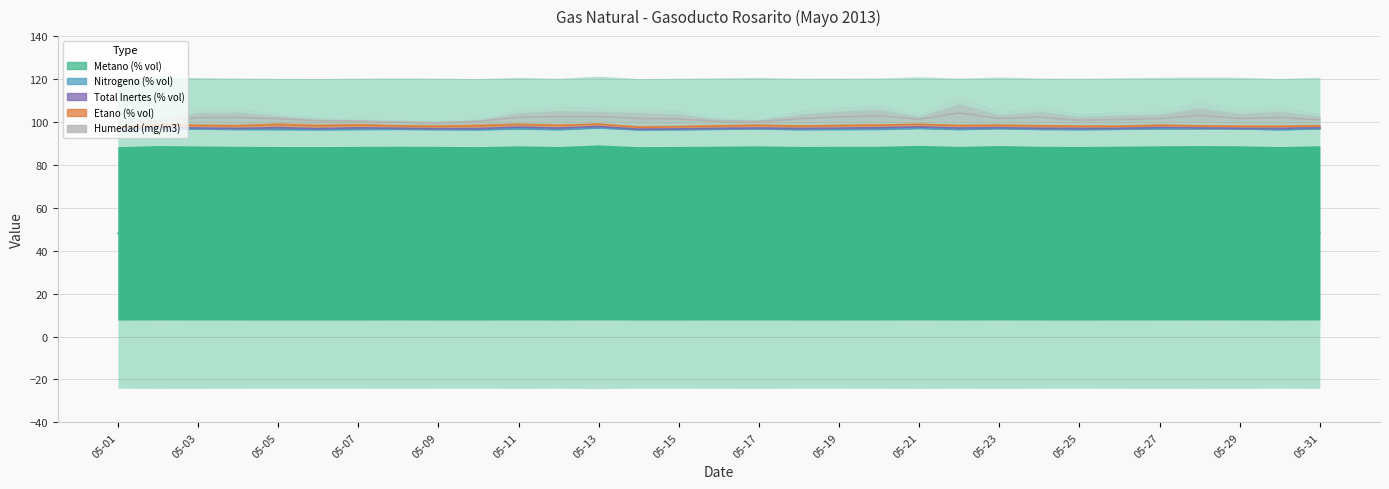

At which label is Nitrogeno (% vol) closest to 0?

05-01